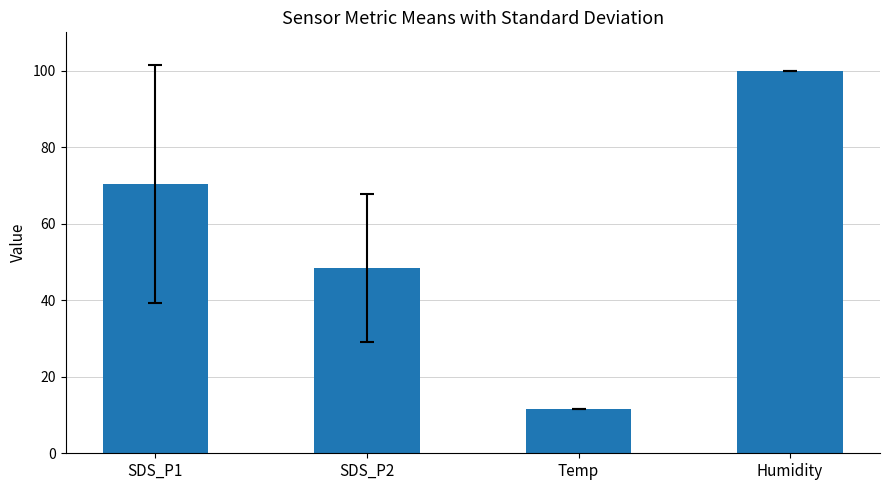

What is the average value?

57.6